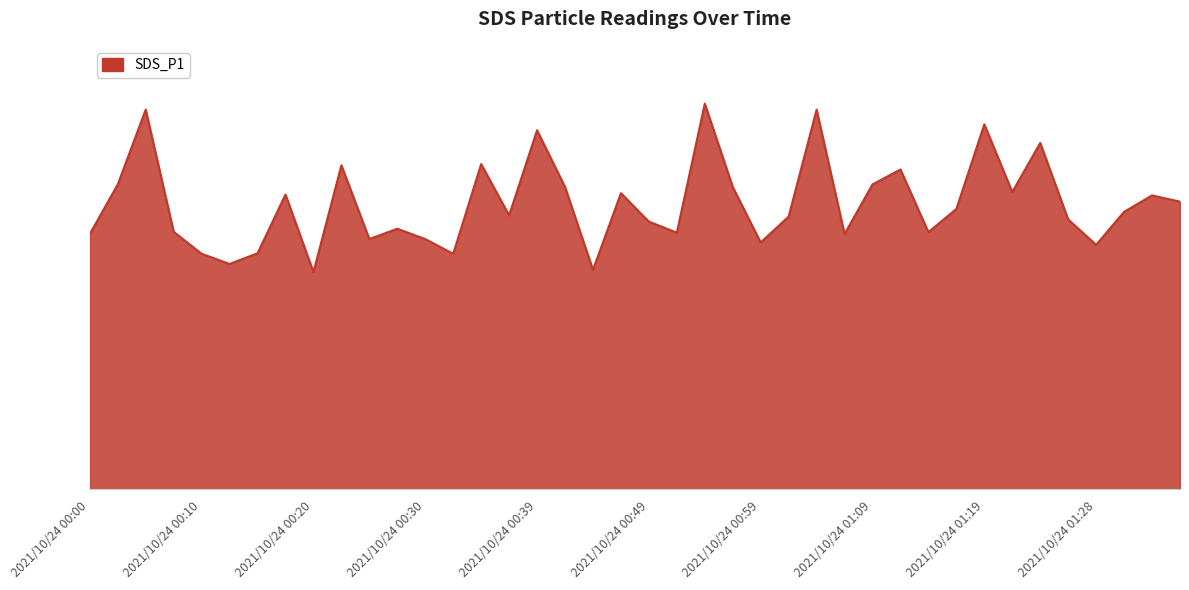

At which label is the value closest to 17?

2021/10/24 01:36